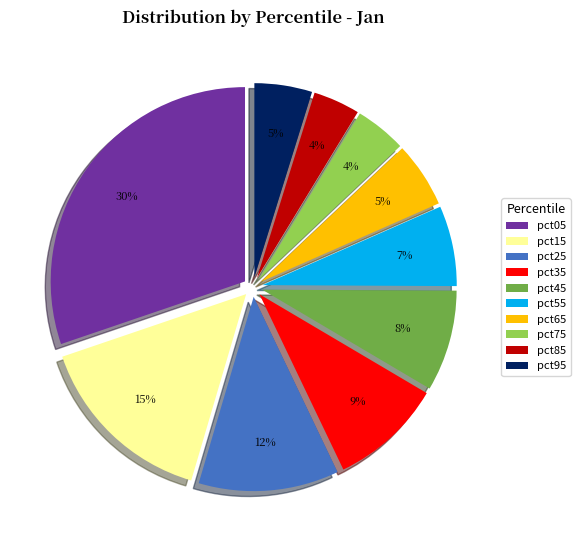

What is the largest slice in the pie chart?

pct05